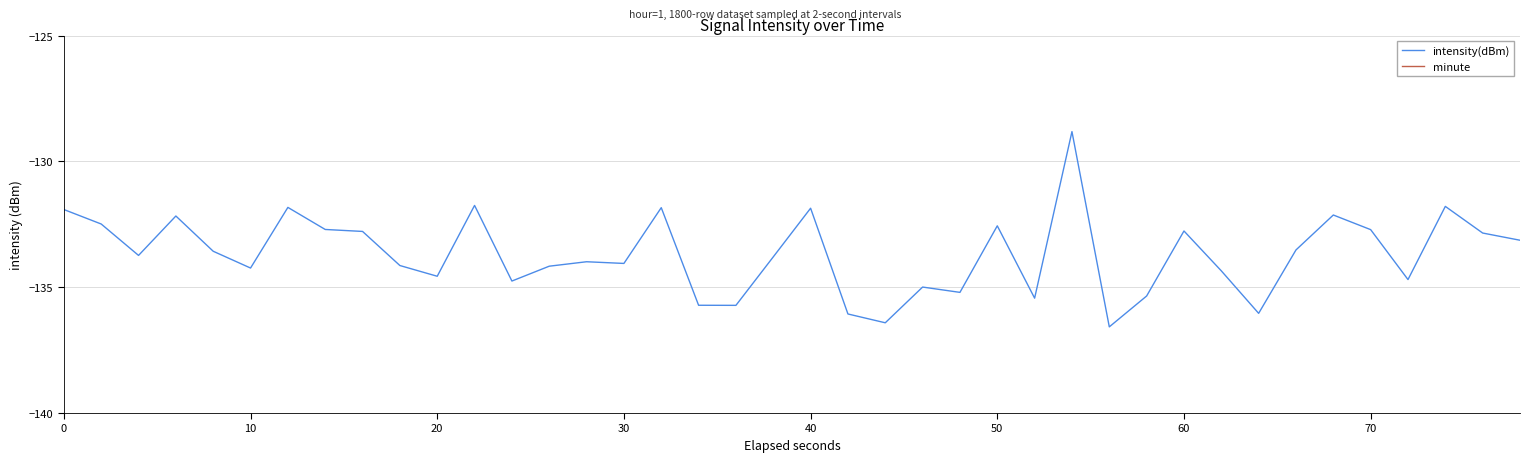

The intensity(dBm) series shows -131.9 at 0. True or false?

True